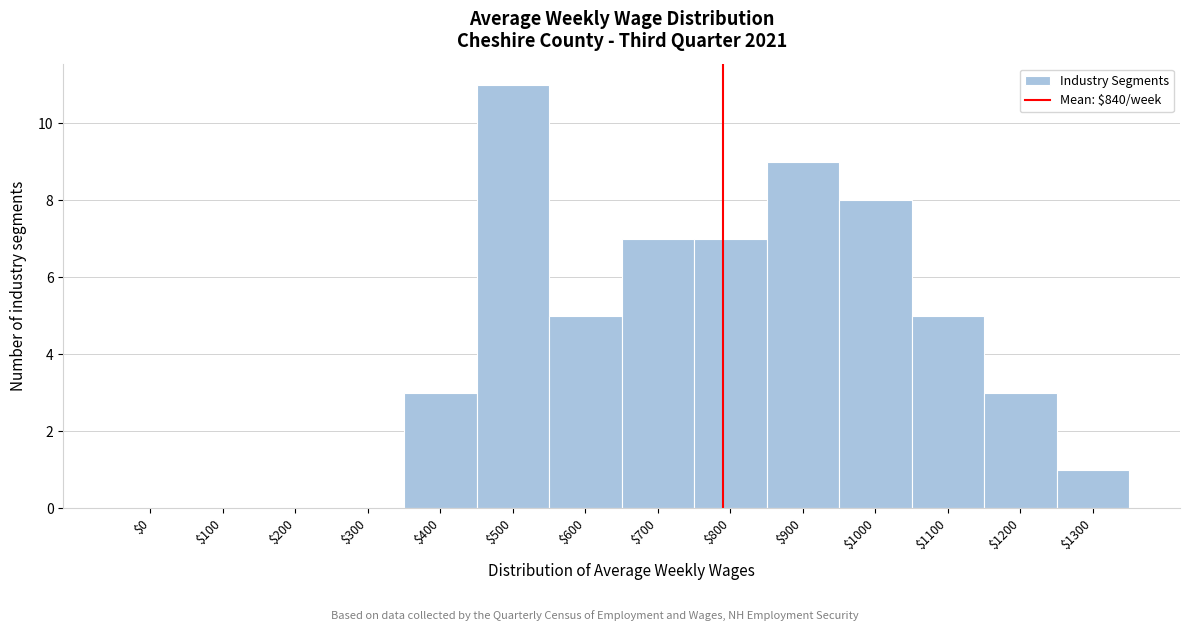

What is the greatest value displayed?

11